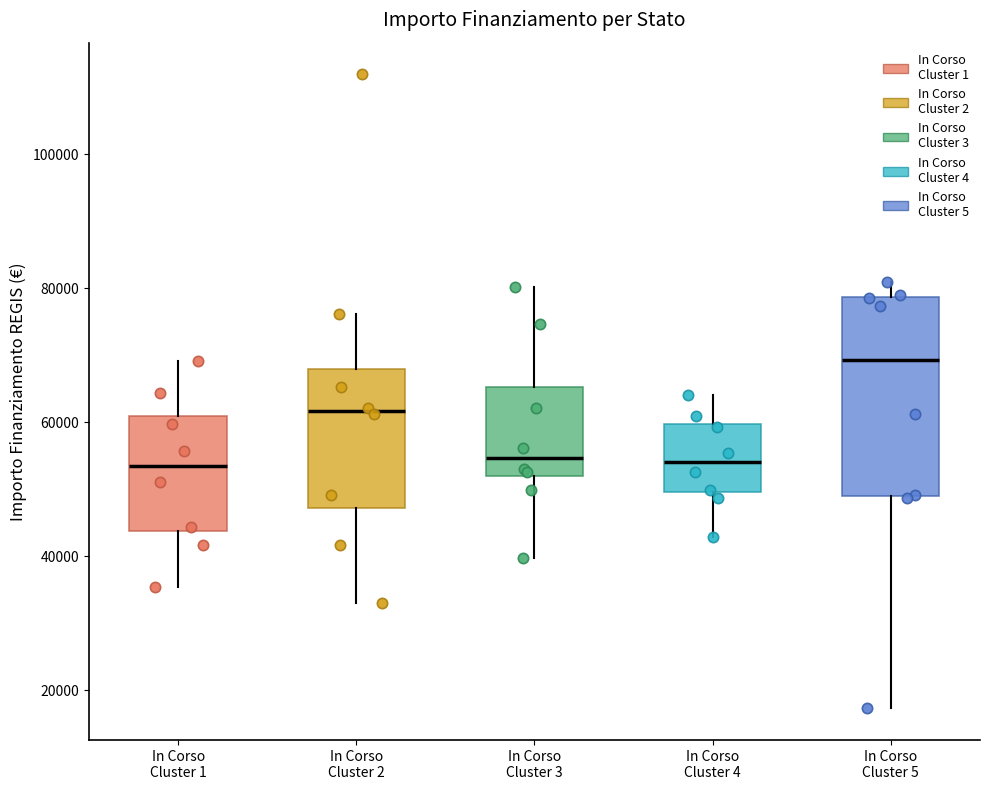

Reading left to right, read every box against the y-axis: the position of its median line, the range the box covers, and the ends of its whiskers. The values are not printed on the chart, so give them approximately, as read against the axis.

In Corso Cluster 1: median 54000, box 44000 to 60000, whiskers 36000 to 70000
In Corso Cluster 2: median 62000, box 48000 to 68000, whiskers 32000 to 76000
In Corso Cluster 3: median 54000, box 52000 to 66000, whiskers 40000 to 80000
In Corso Cluster 4: median 54000, box 50000 to 60000, whiskers 42000 to 64000
In Corso Cluster 5: median 70000, box 50000 to 78000, whiskers 18000 to 80000